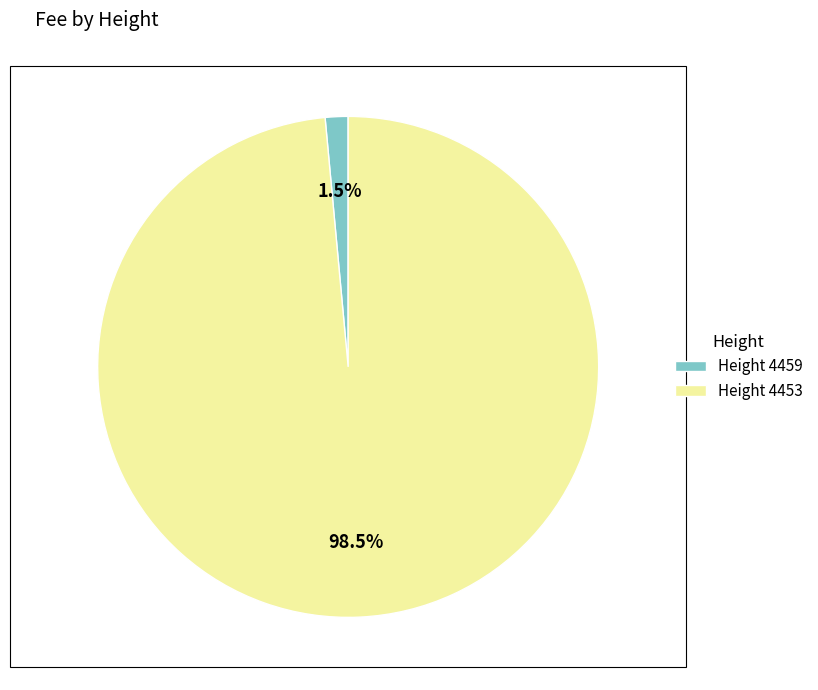

Which category accounts for the majority?

Height 4453